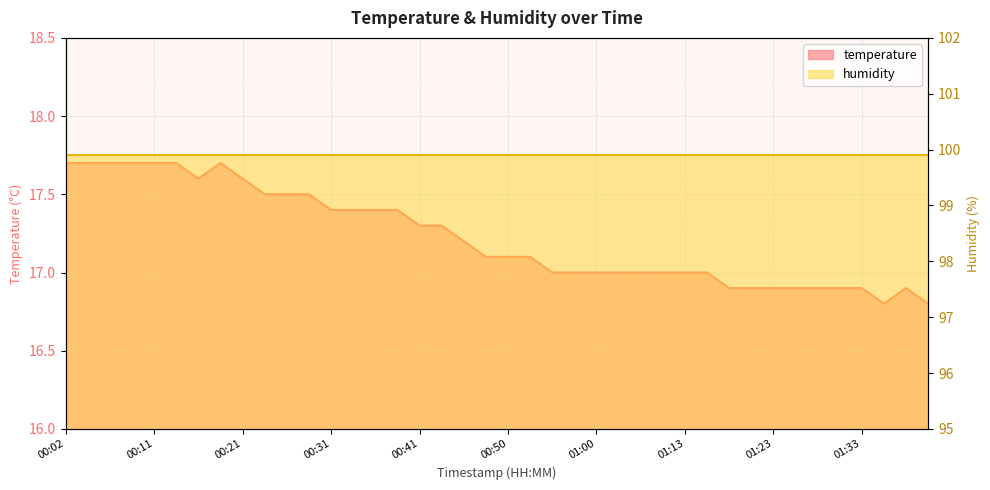

The value at 00:46 is 17.2. True or false?

True